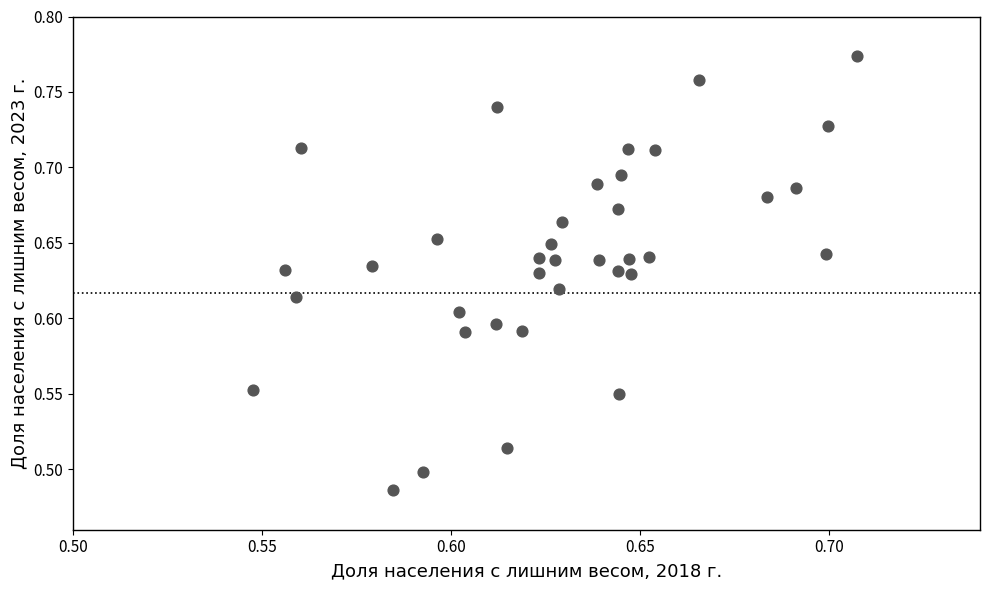

What is the range of Y values (max minus min)?

0.3